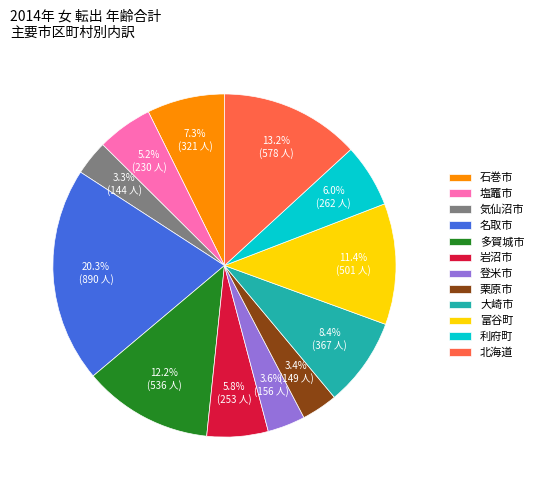

How much of the chart is everything except 岩沼市?

94.2%